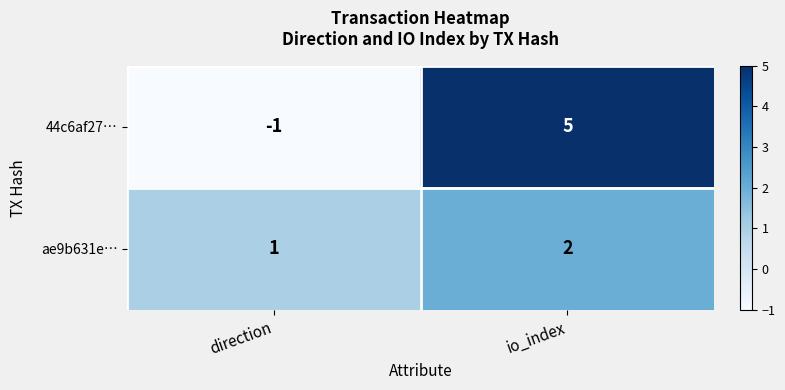

Between direction and io_index, which series saw the biggest shift?

44c6af27…